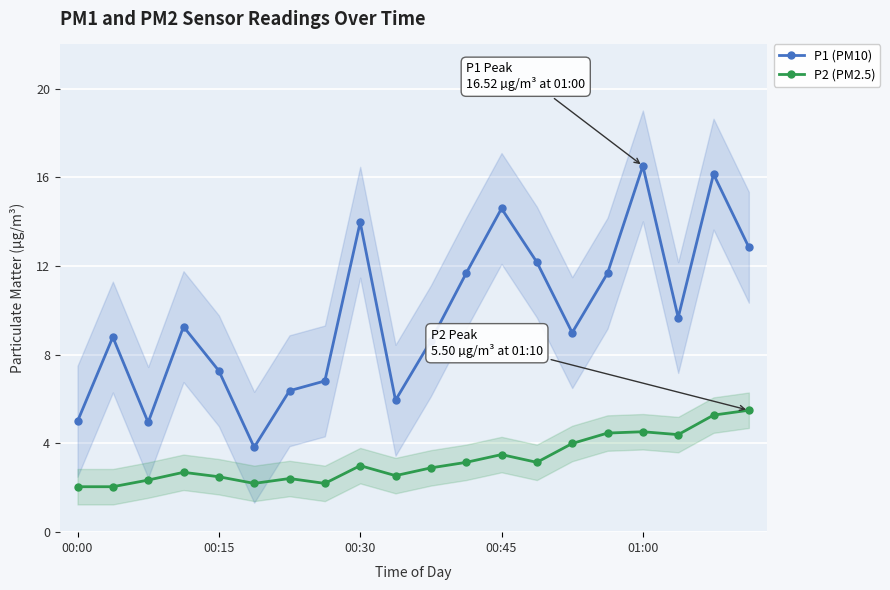

Which series has the largest range (max minus min)?

P1 (PM10)